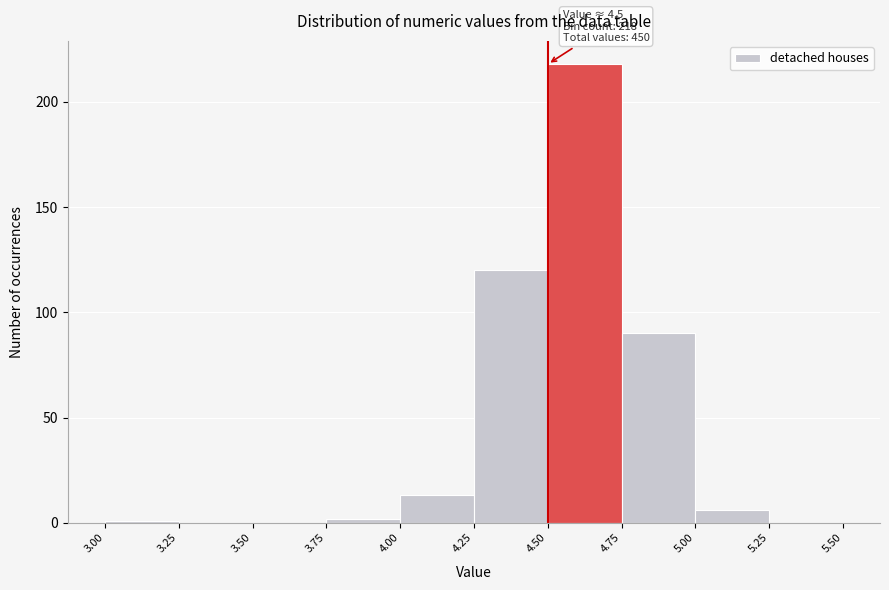

Over which range of the x-axis is the bar tallest?

4.50 to 4.75